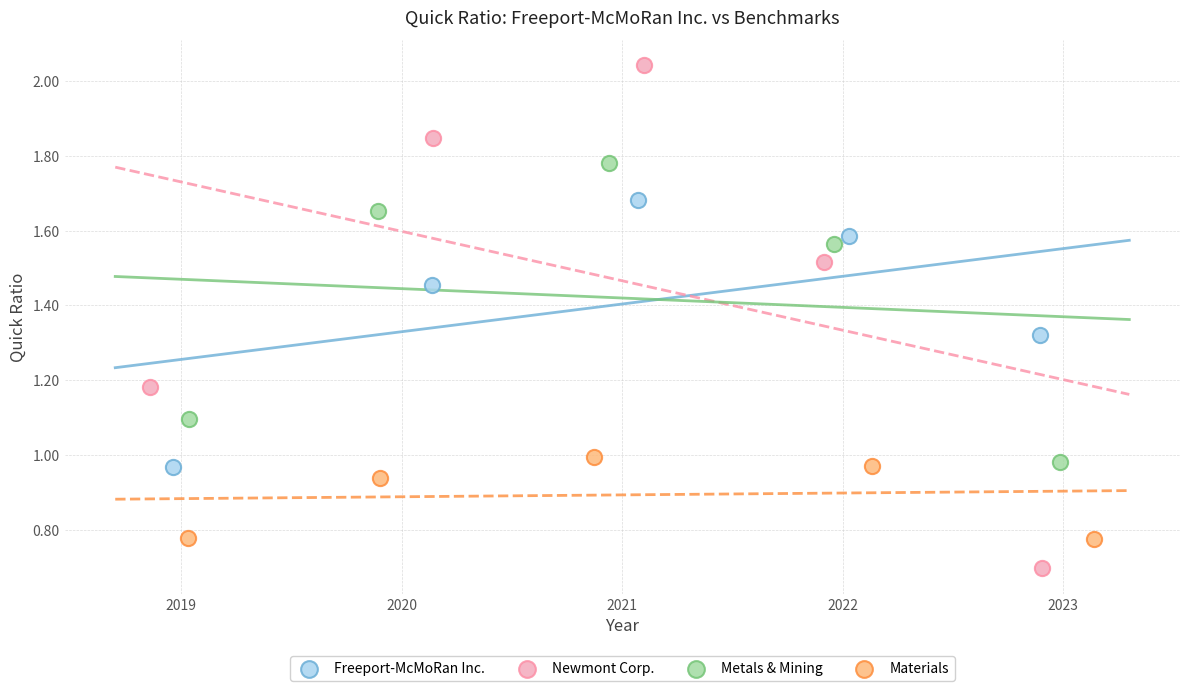

Which series reaches the maximum Y coordinate?

Newmont Corp.